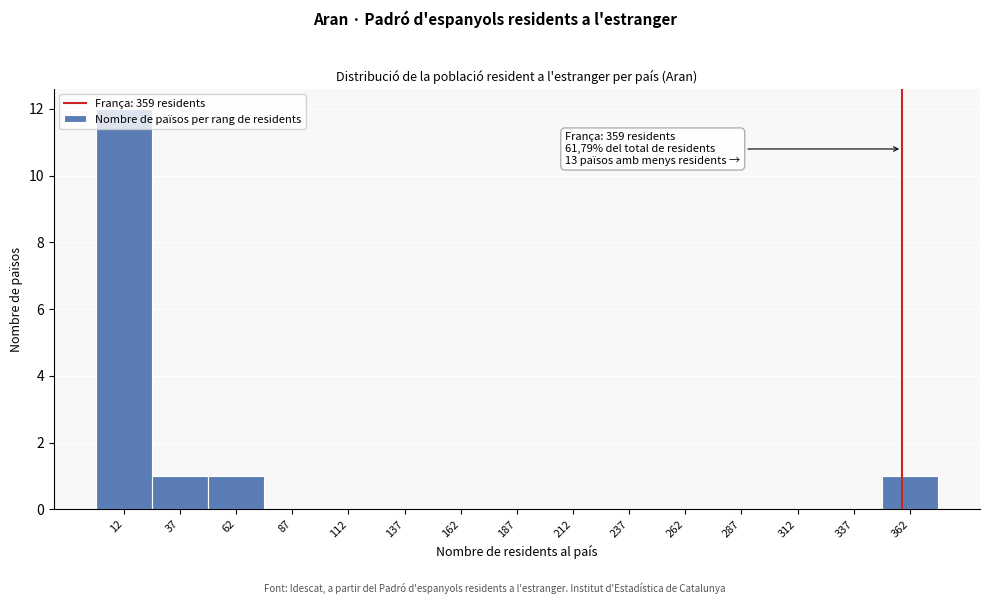

Over which range of the x-axis is the bar tallest?

0 to 25